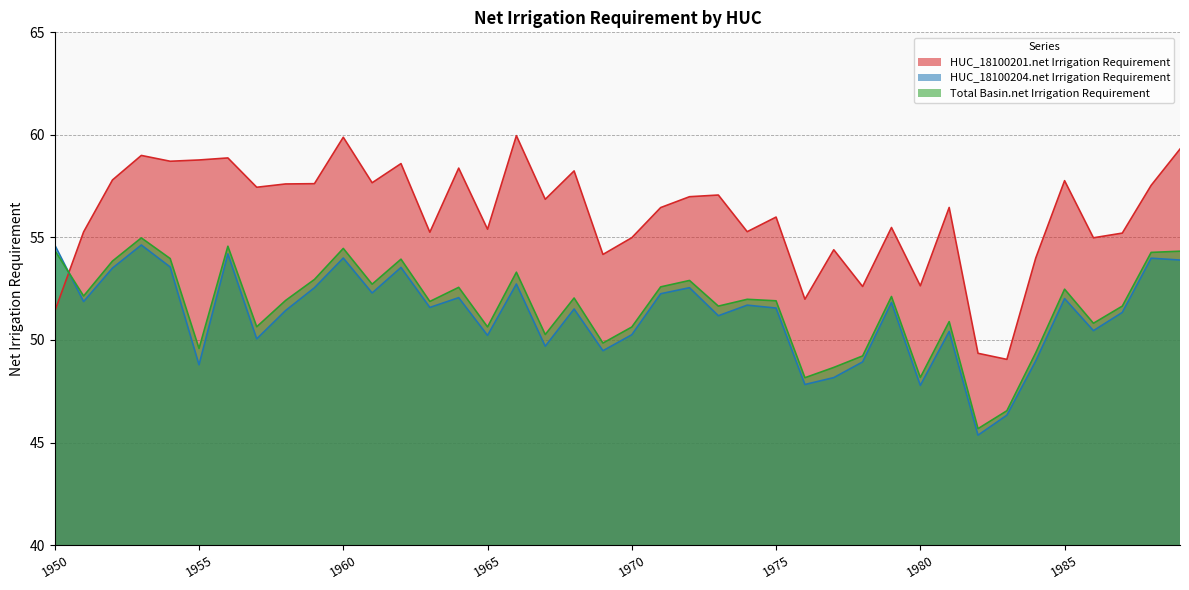

Which series changed the most between 1951 and 1961?

HUC_18100201.net Irrigation Requirement